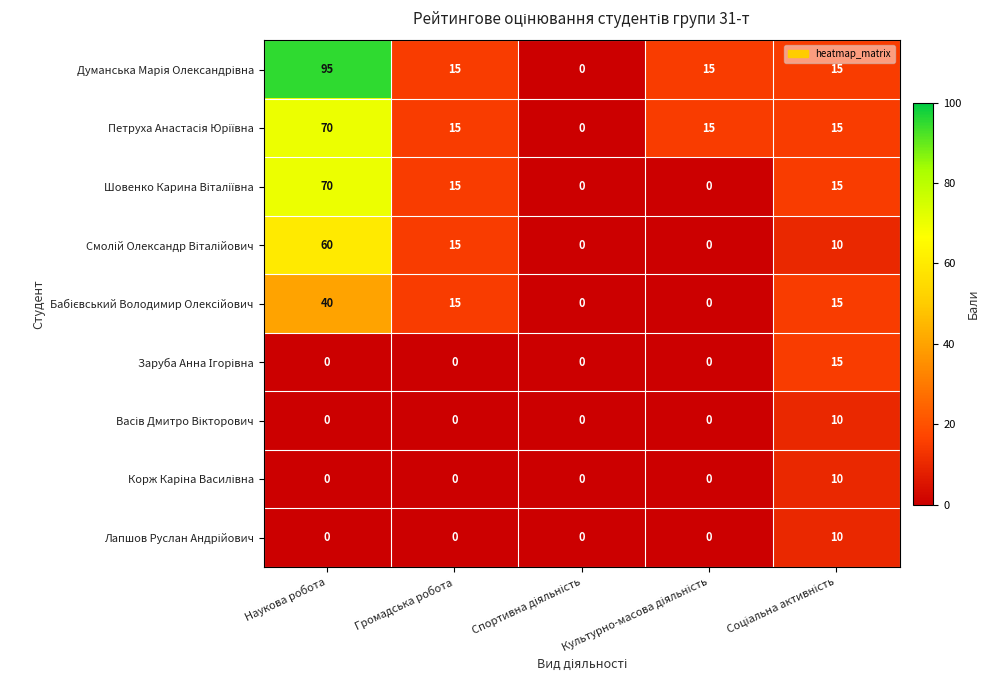

What is the greatest value displayed?

95